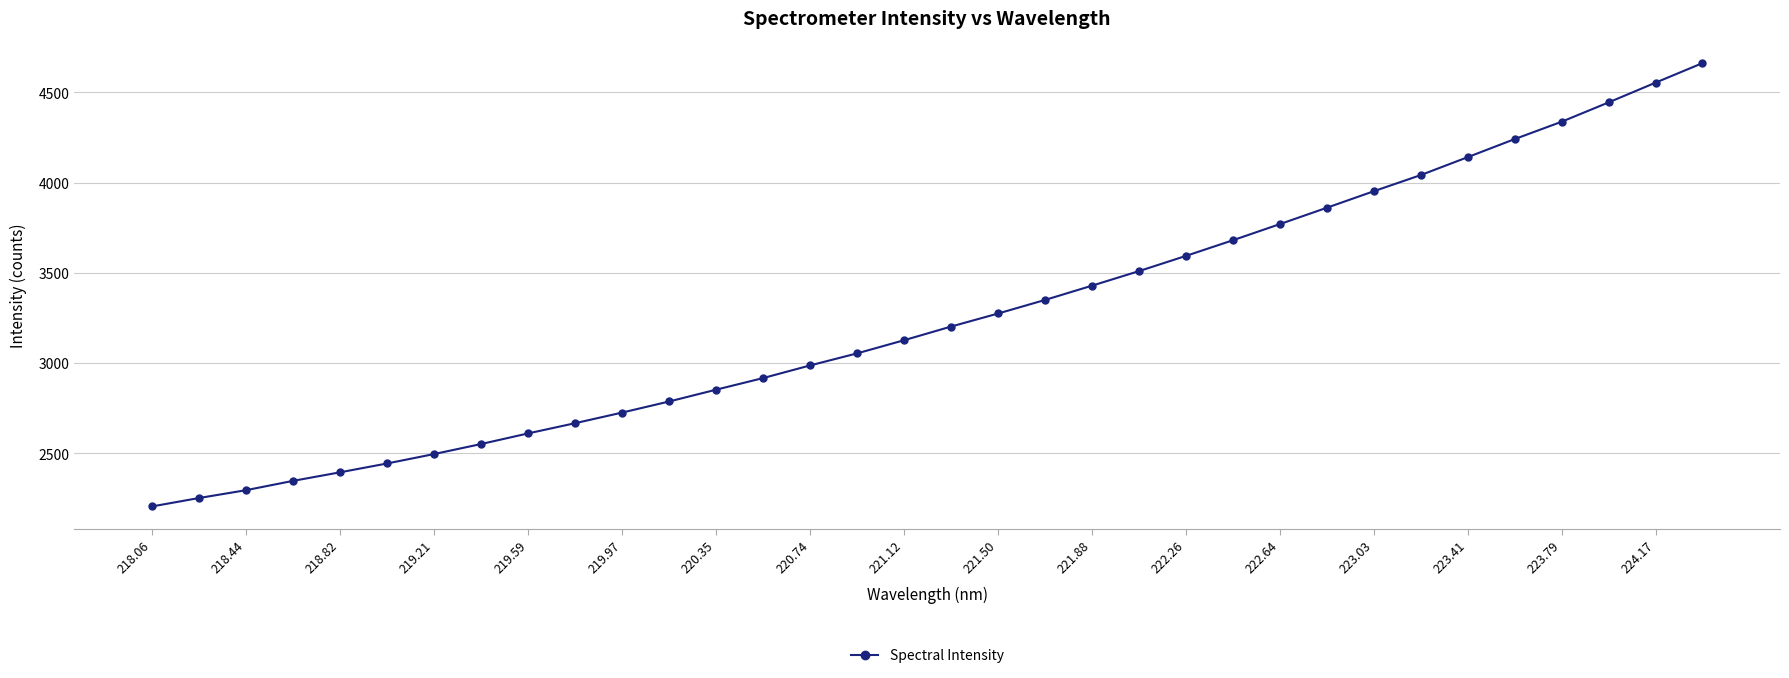

How many lines are shown in the chart?

1